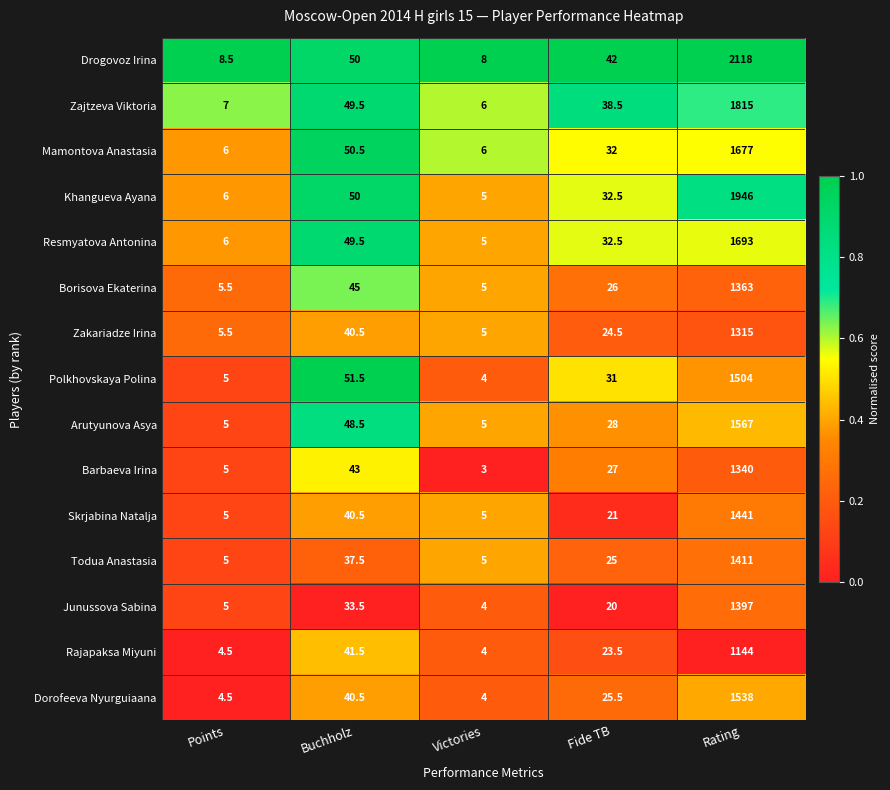

What value does the Drogovoz Irina series have at Points?

8.5